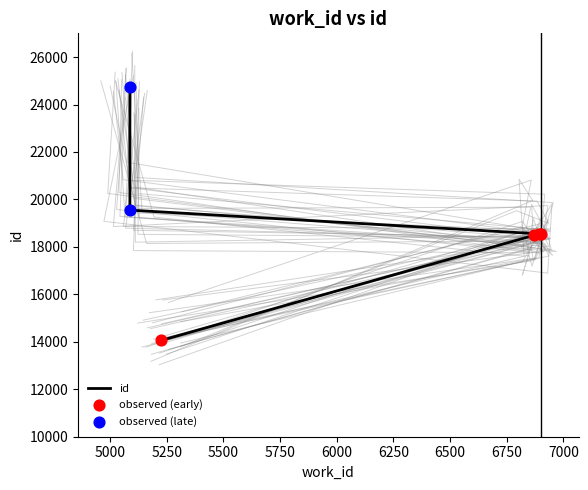

What is the change in value from 6869 to 5088?

+1066